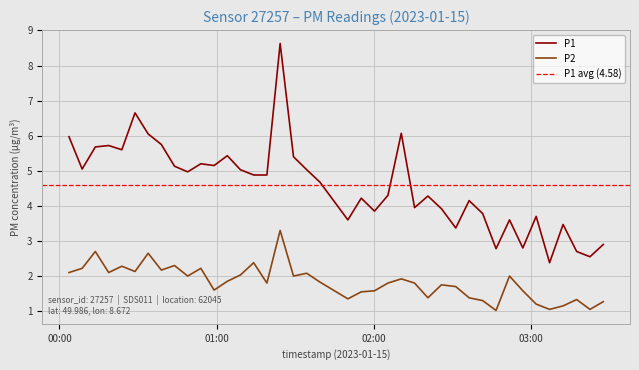

What is the maximum value for P1?

8.6